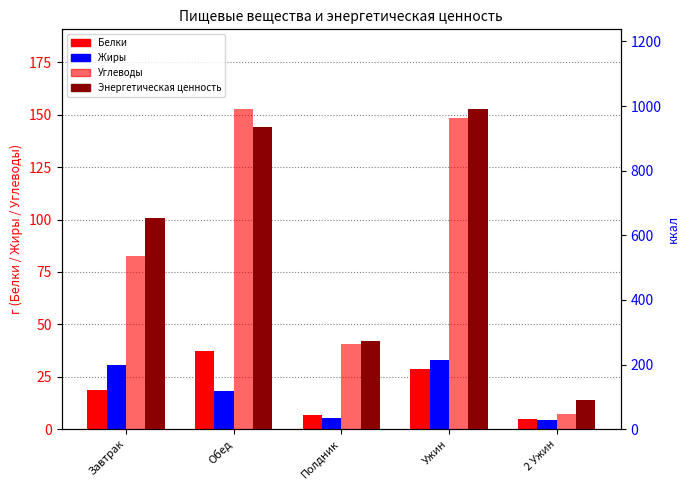

Which label corresponds to the smallest value in the chart?

2 Ужин